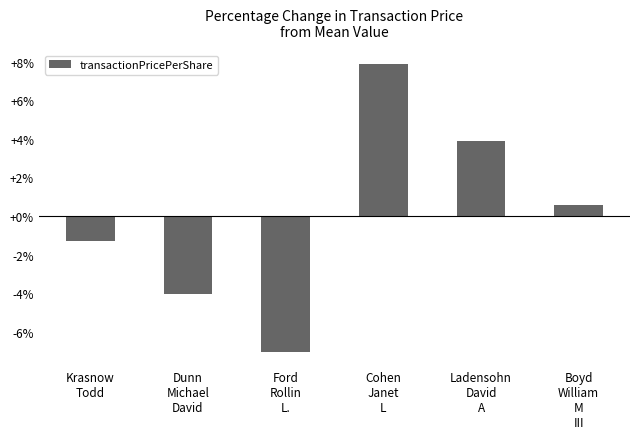

Count the number of data series in this chart.

1